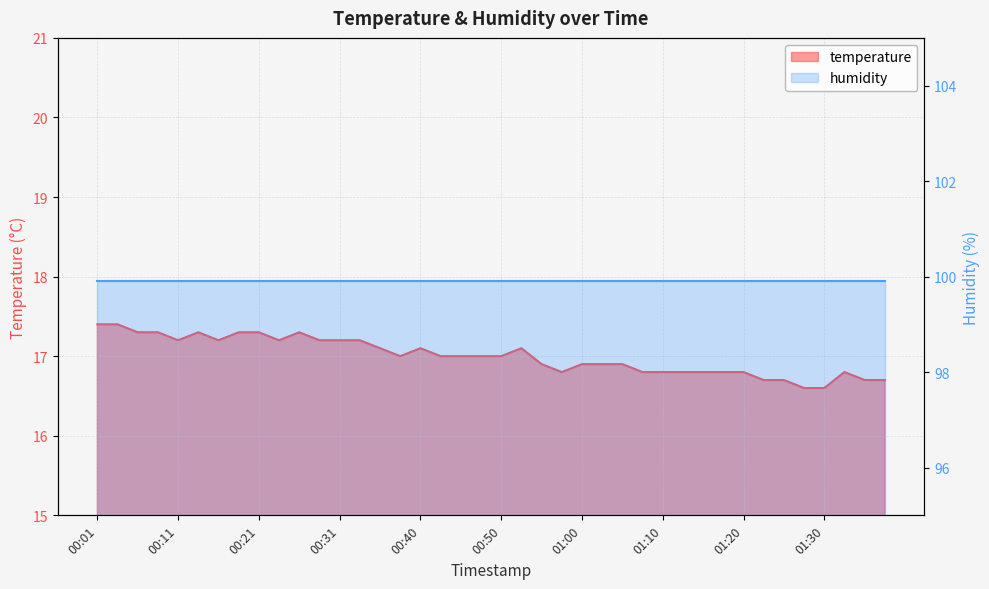

What is the change in value from 00:26 to 00:36?

-0.2